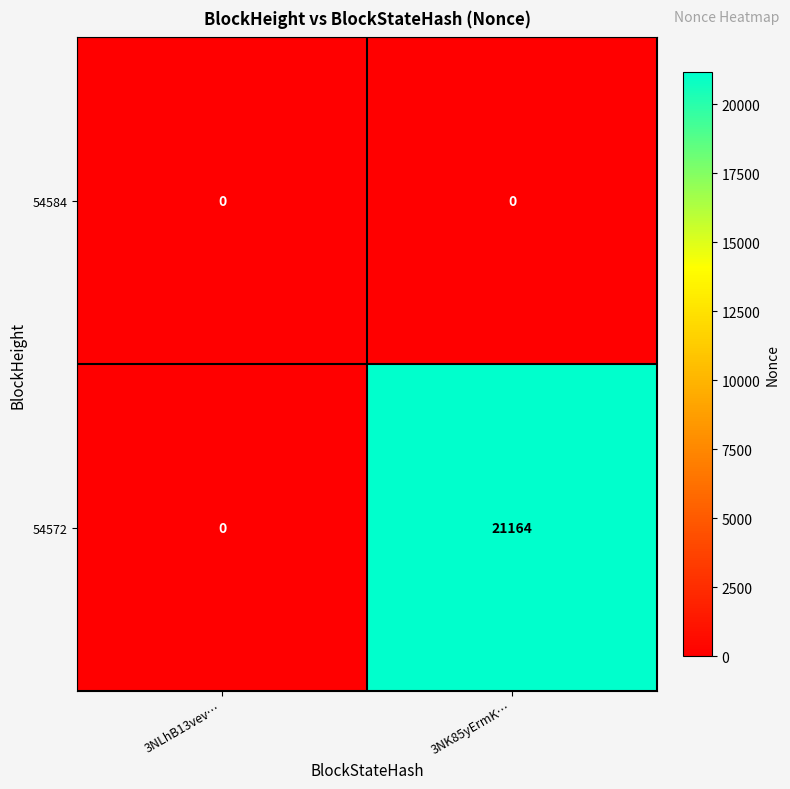

How many data points does each series have?

2